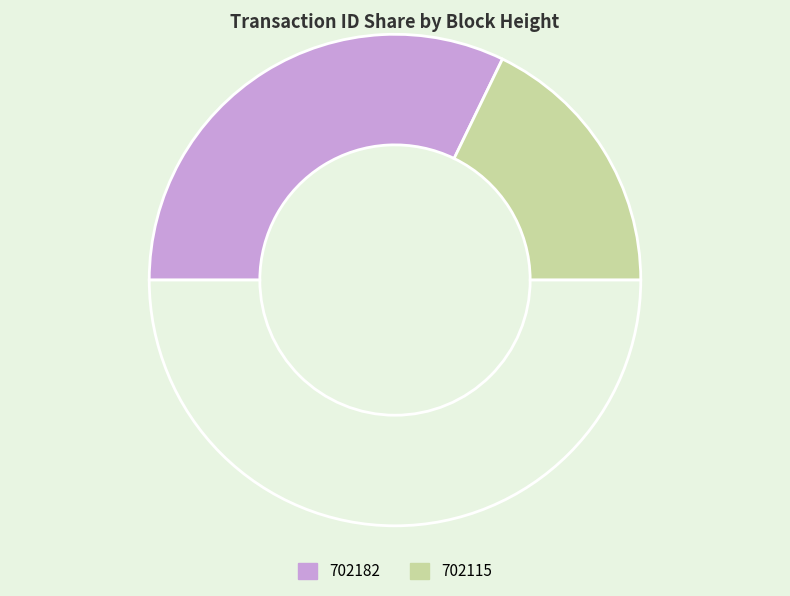

How many segments does this pie chart have?

3